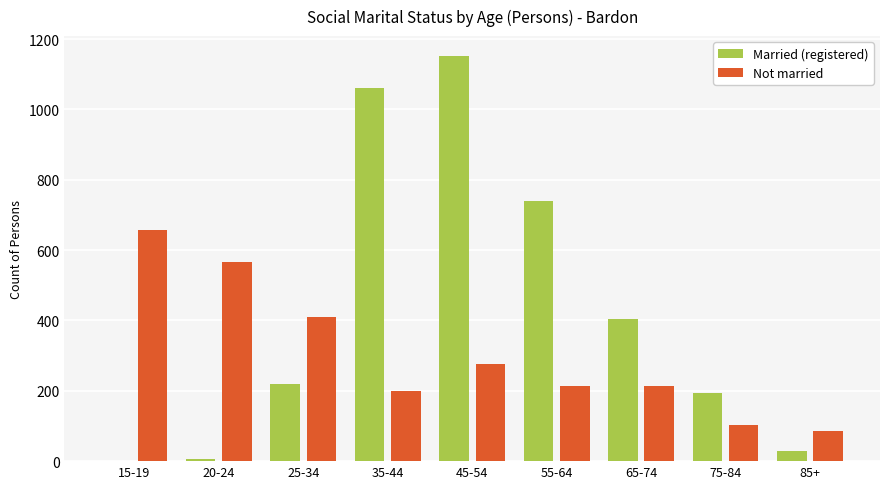

What is the sum of the Not married values at 55-64 and 65-74?

426